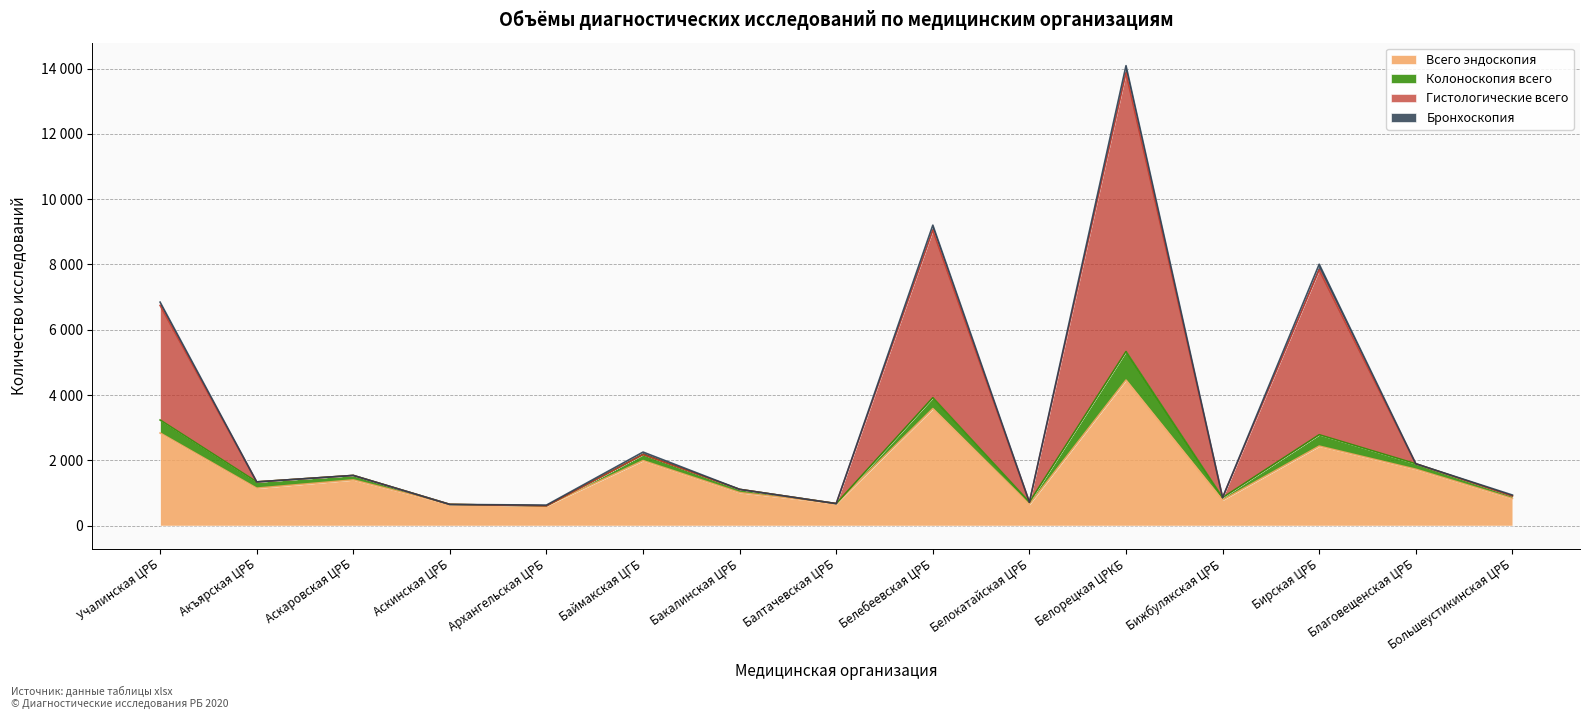

What is the minimum value shown in the chart?

603